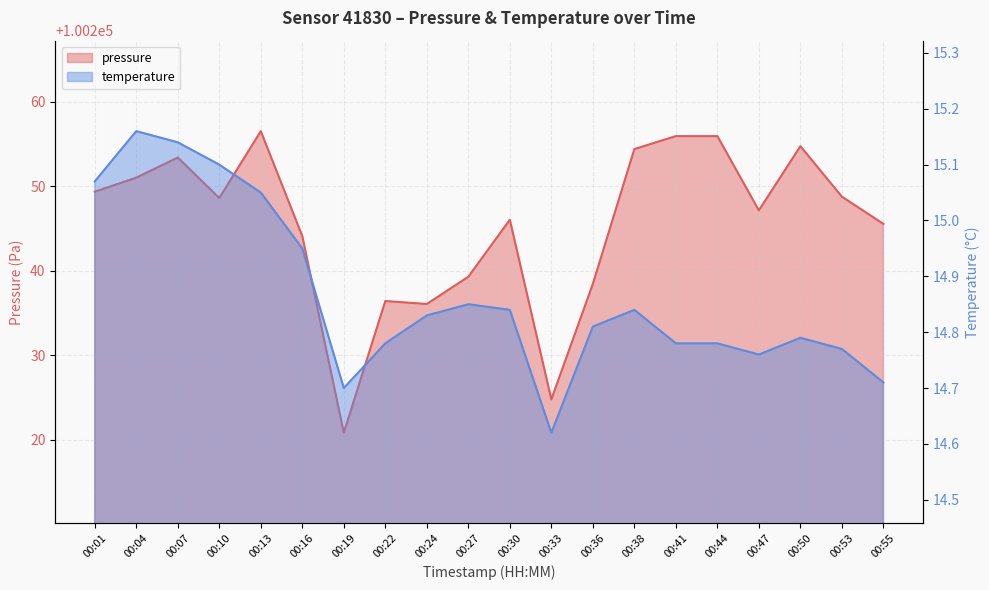

True or false: pressure has a value of 142147.3 at 00:55.

False